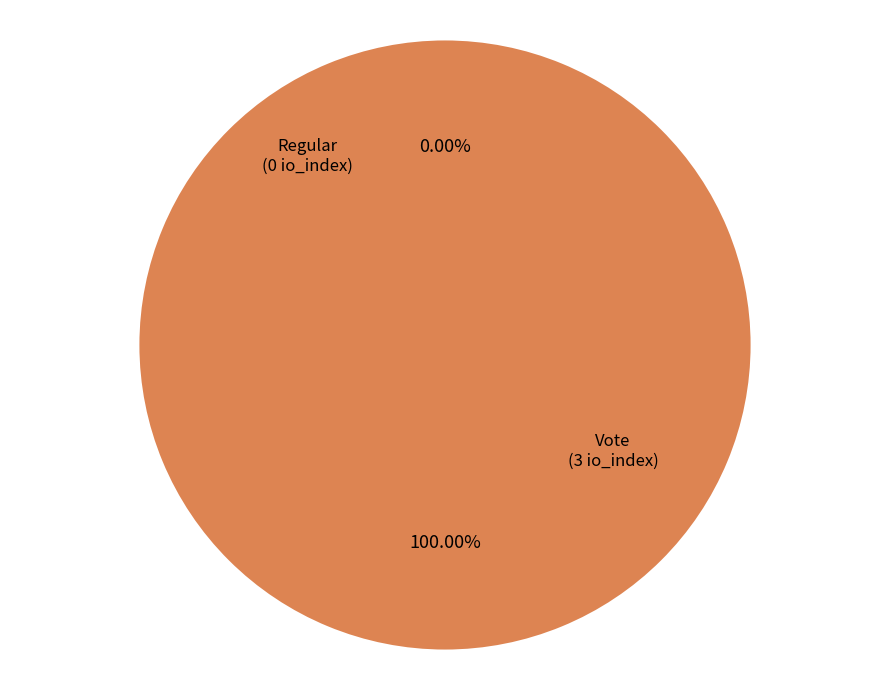

What percentage is NOT represented by Regular?

100.0%